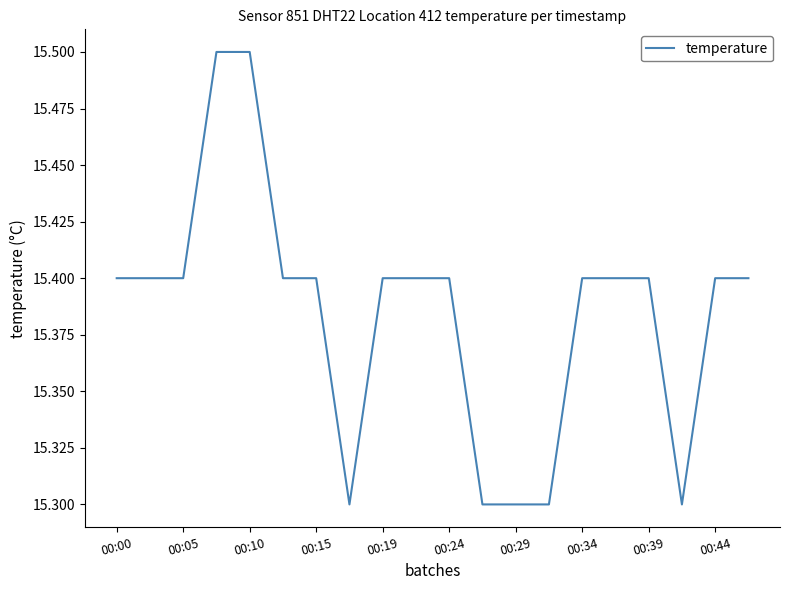

What is the minimum value shown in the chart?

15.3